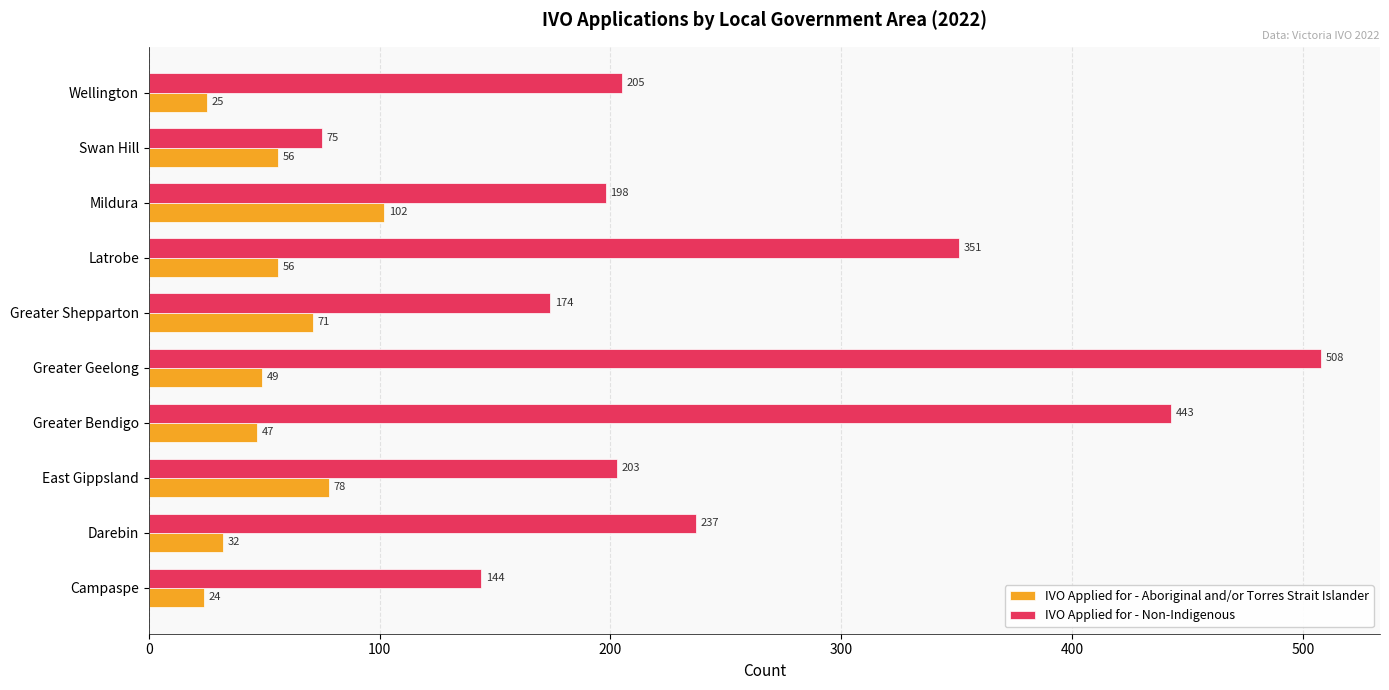

What value does the IVO Applied for - Non-Indigenous series have at Darebin, to the nearest 10?

240